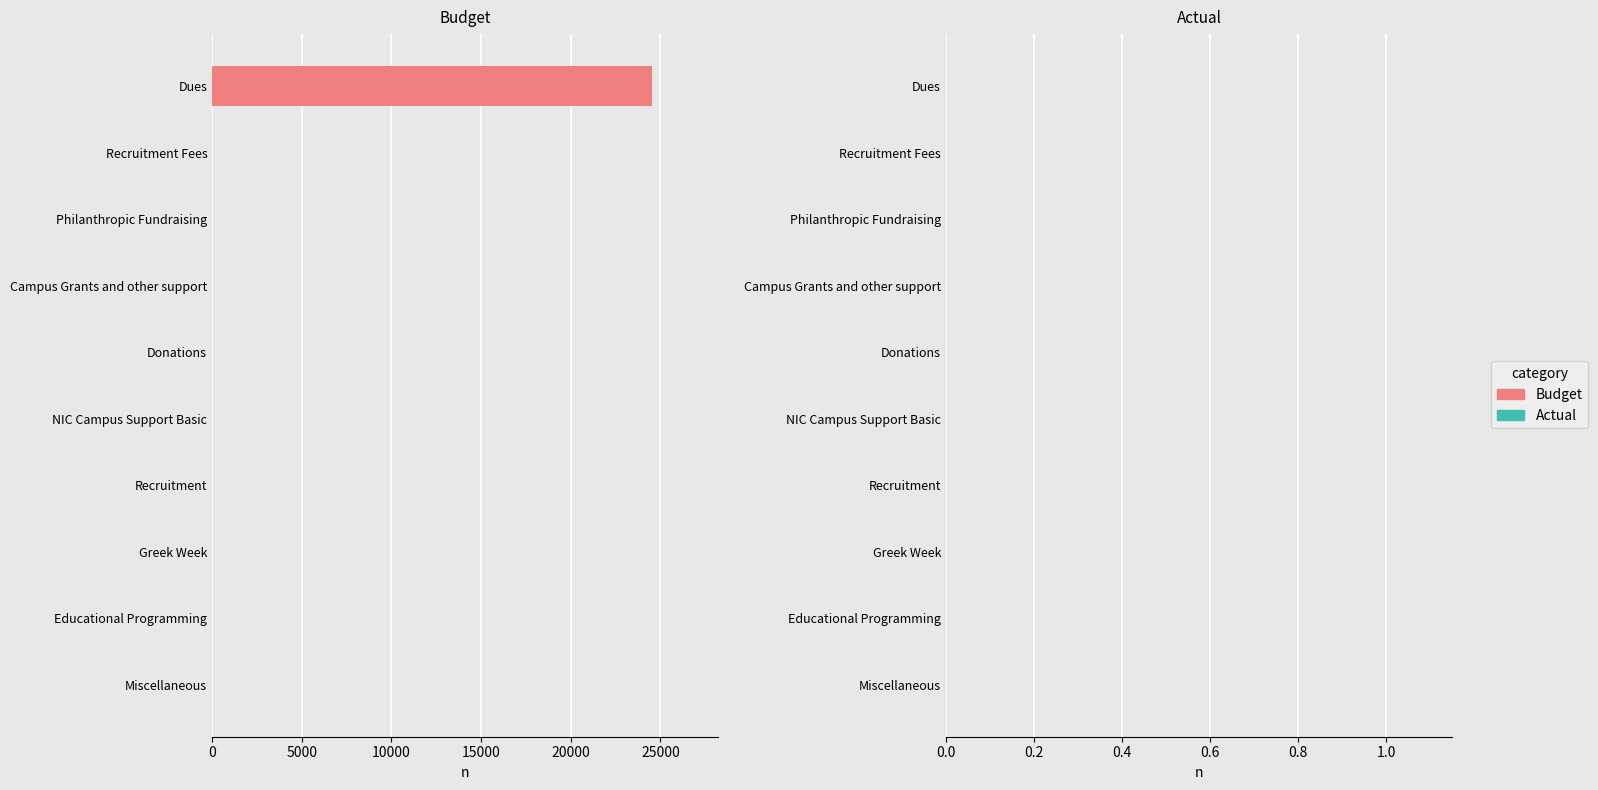

The value at Educational Programming is 13931. True or false?

False